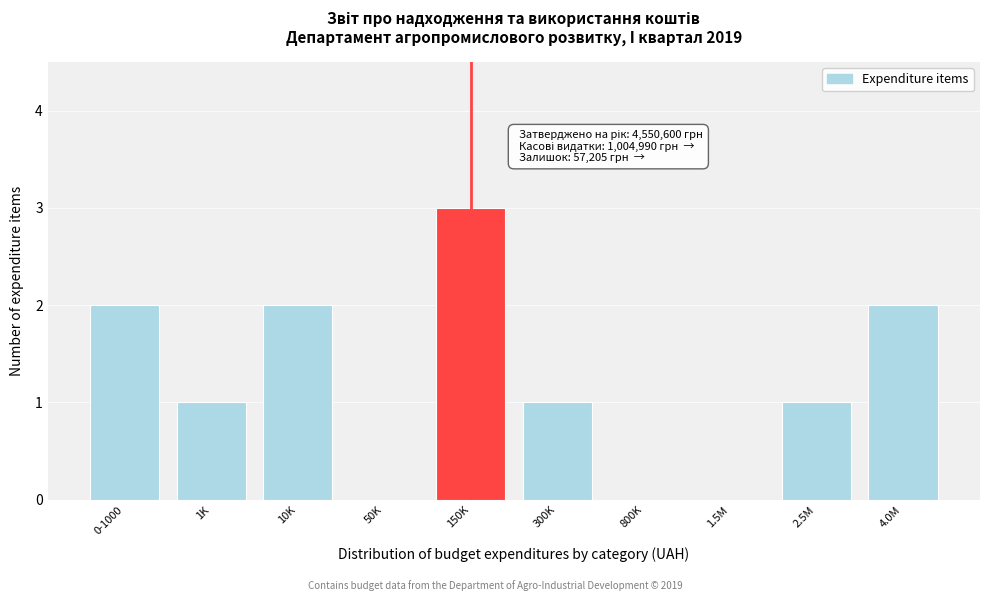

Reading right to left, what are all the values shown in this chart?

4.0M=2	2.5M=1	1.5M=0	800K=0	300K=1	150K=3	50K=0	10K=2	1K=1	0-1000=2